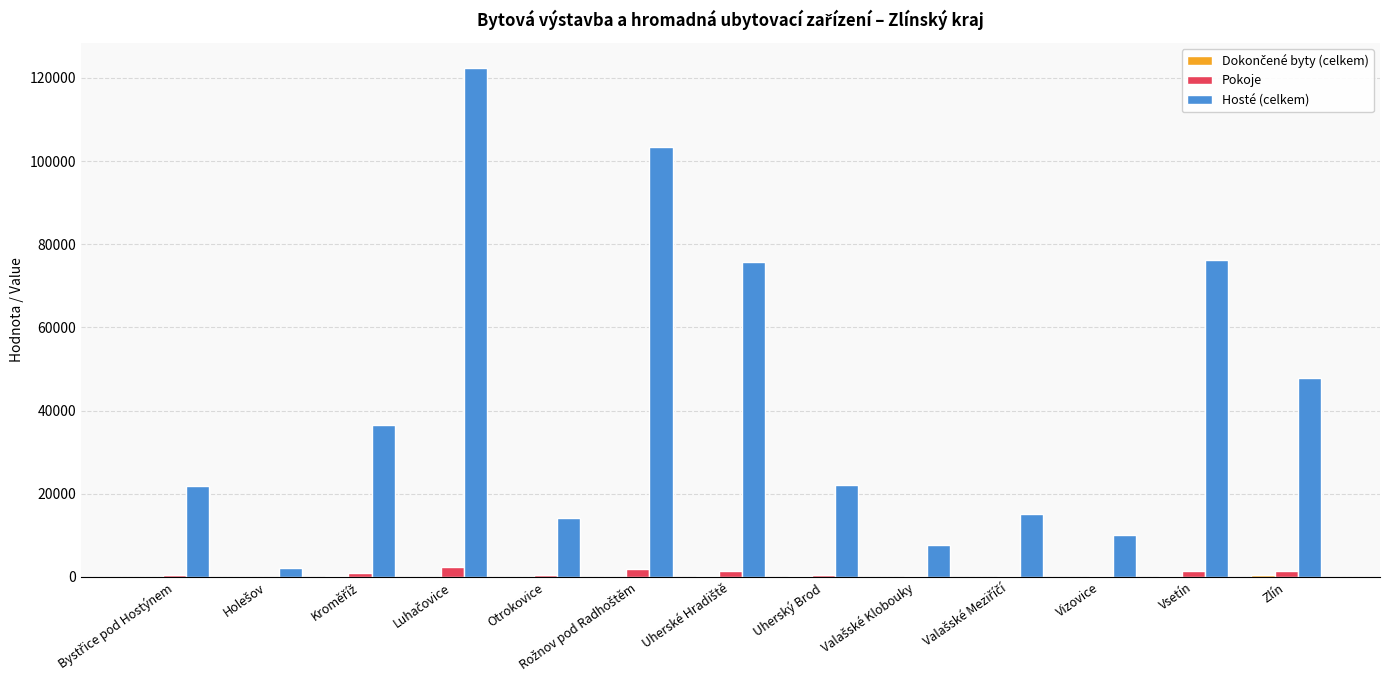

What is the sum of all Pokoje values?

11567